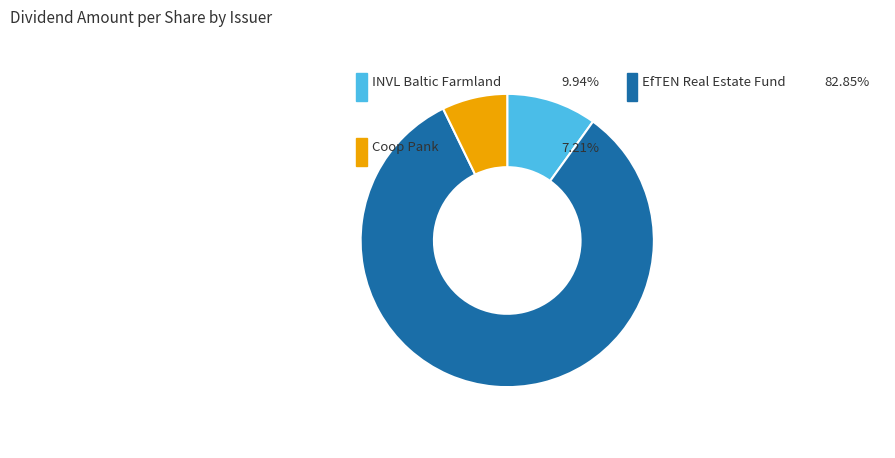

Is there any slice that represents more than half of the pie?

Yes